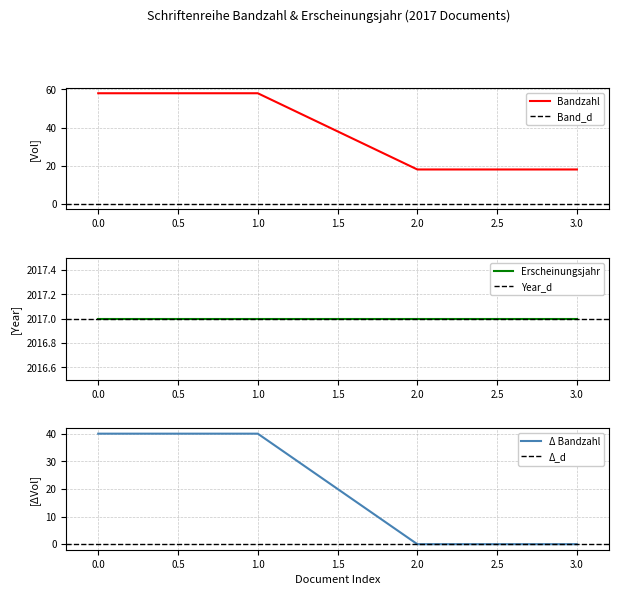

Reading right to left, extract all data points from this chart.

18	18	58	58